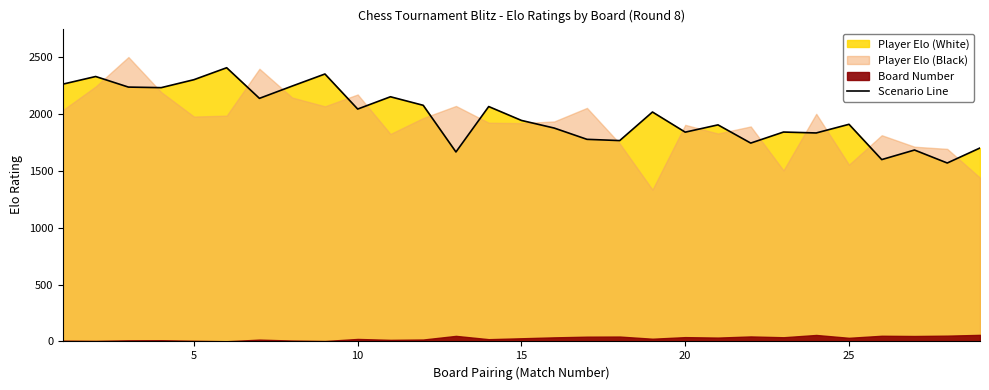

What is the difference between the maximum and minimum values?

837